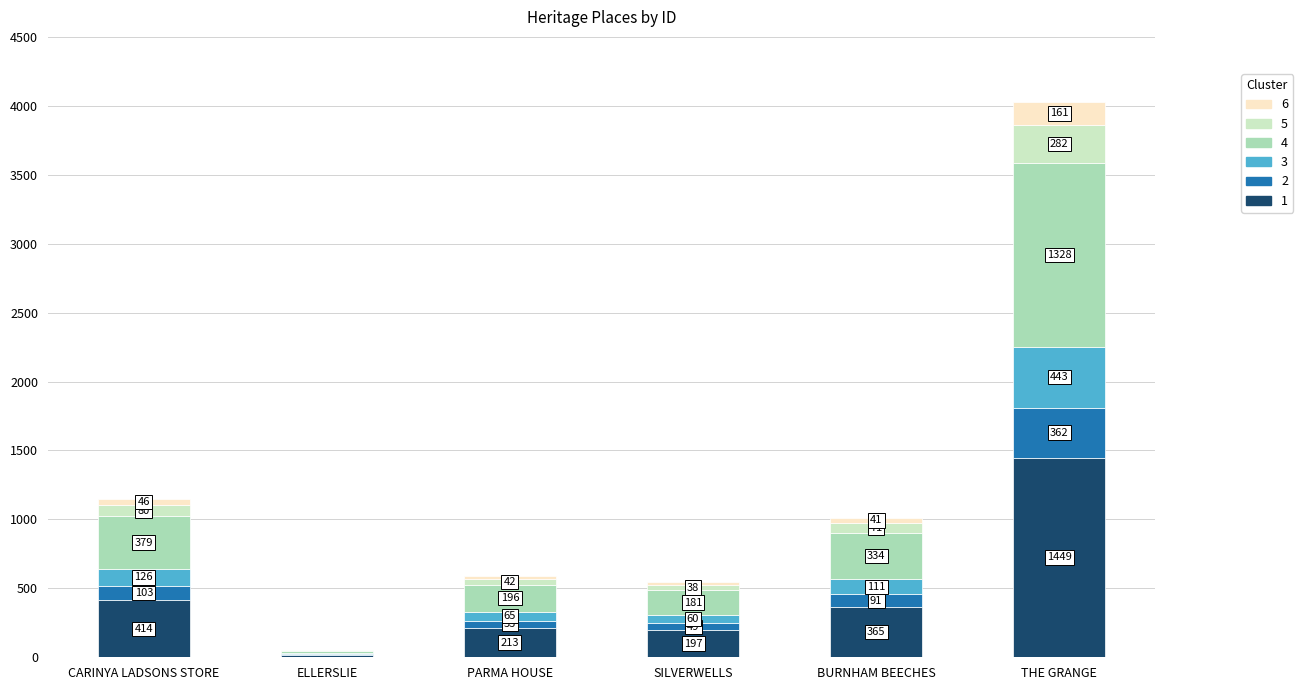

At which category is the sum across all series the highest?

THE GRANGE